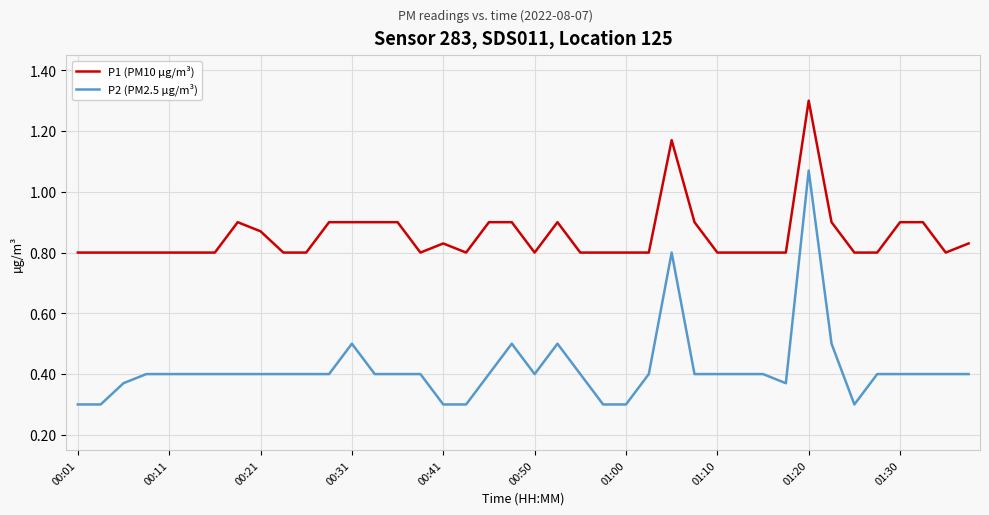

Which series has the largest range (max minus min)?

P2 (PM2.5 µg/m³)